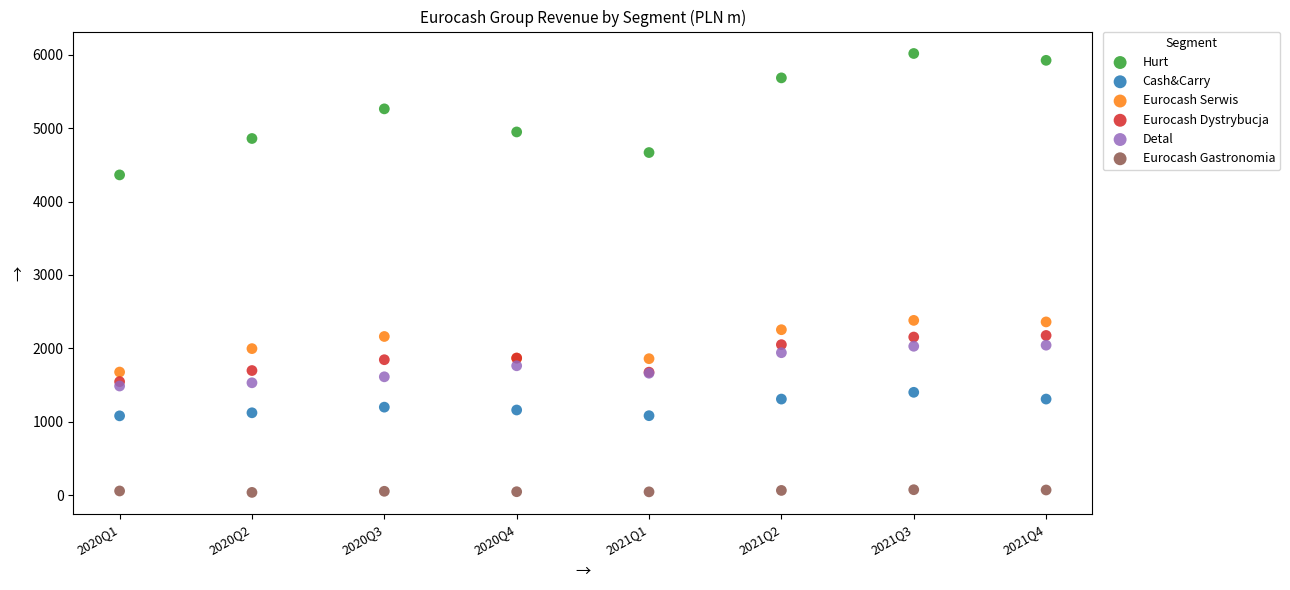

In the Hurt series, what Y value is closest to 5189?

5262.1